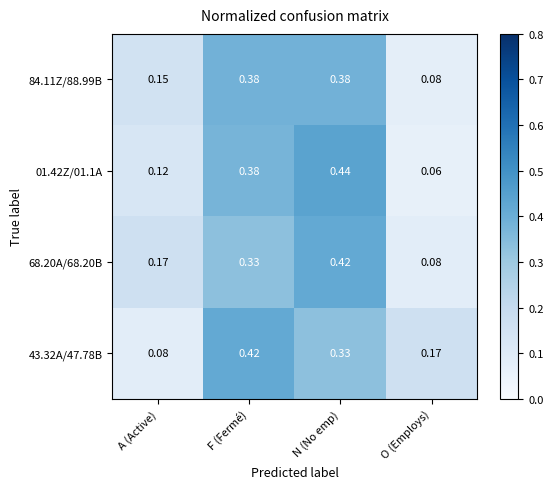

Which category has the highest value in the 68.20A/68.20B series?

N (No emp)